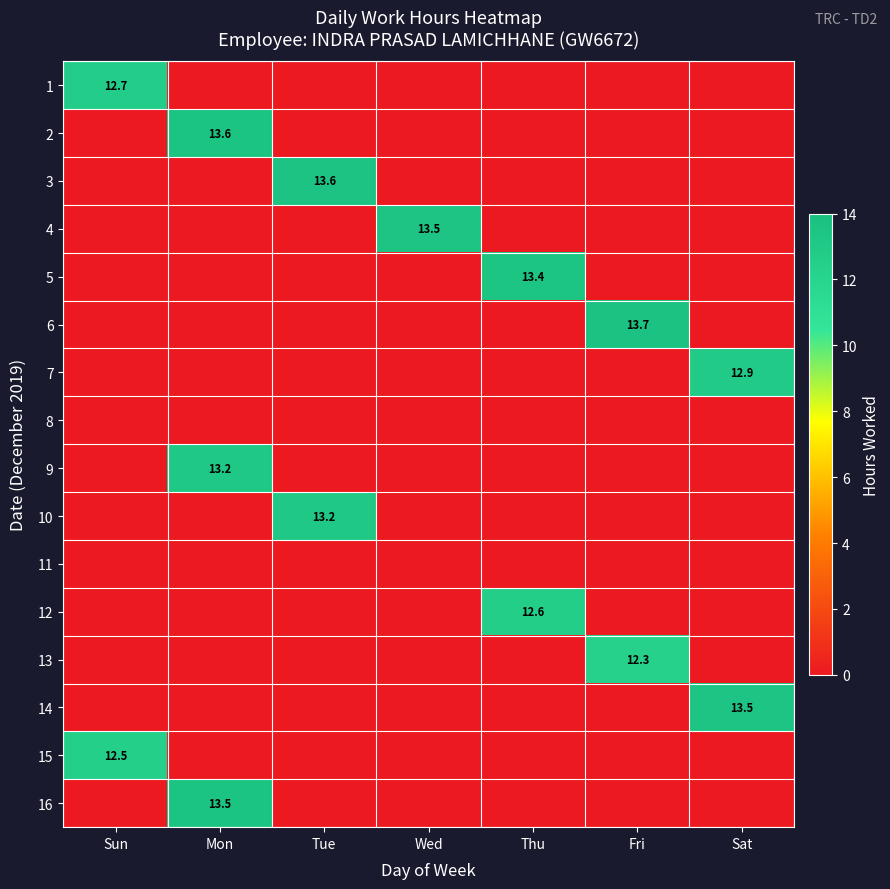

Is it true that 14 equals 13.5 at Sat?

True